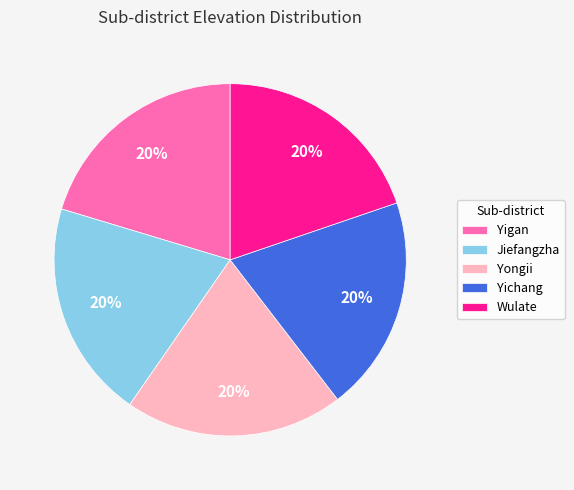

To the nearest percent, what percentage of the pie is Yongii?

20%